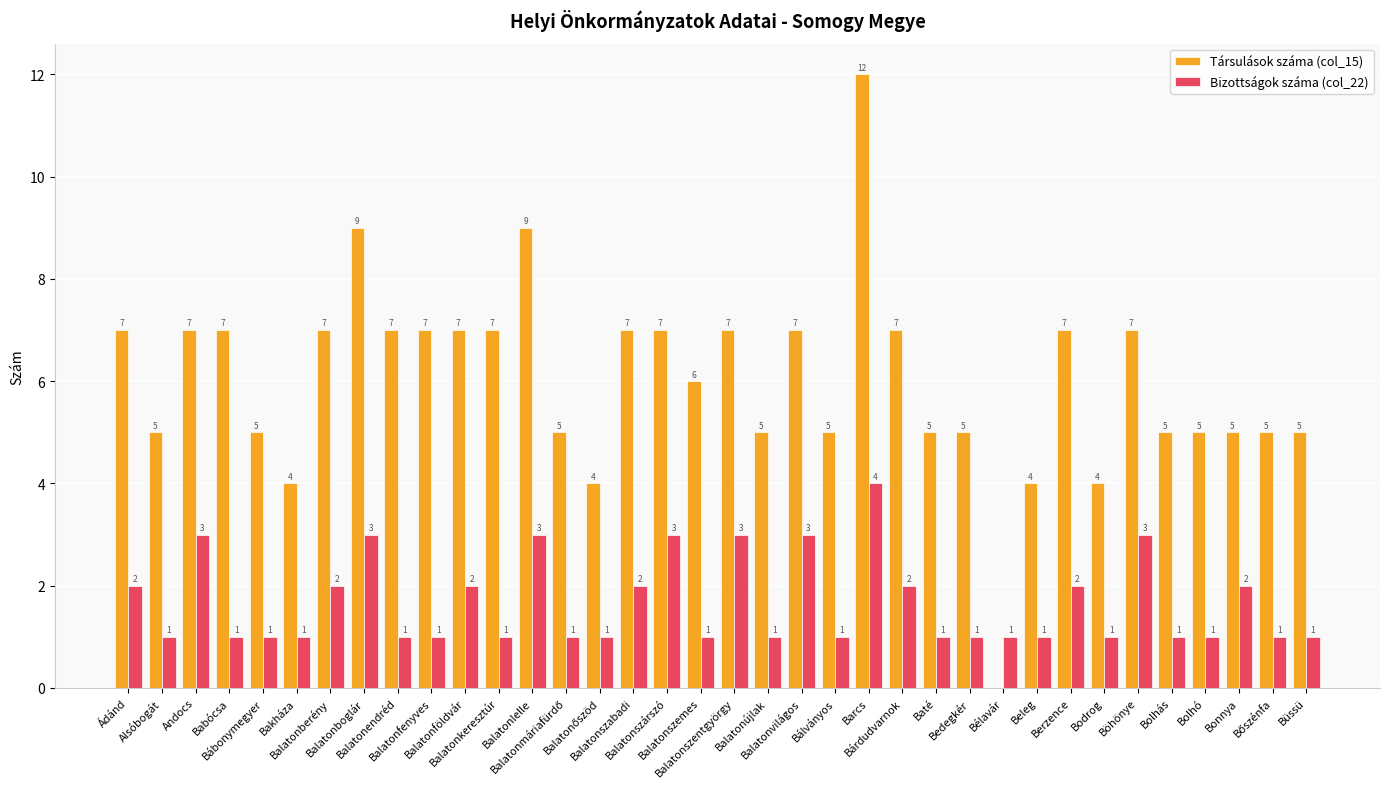

Reading left to right, list all the values displayed in this chart.

Társulások száma (col_15): 7	5	7	7	5	4	7	9	7	7	7	7	9	5	4	7	7	6	7	5	7	5	12	7	5	5	0	4	7	4	7	5	5	5	5	5
Bizottságok száma (col_22): 2	1	3	1	1	1	2	3	1	1	2	1	3	1	1	2	3	1	3	1	3	1	4	2	1	1	1	1	2	1	3	1	1	2	1	1